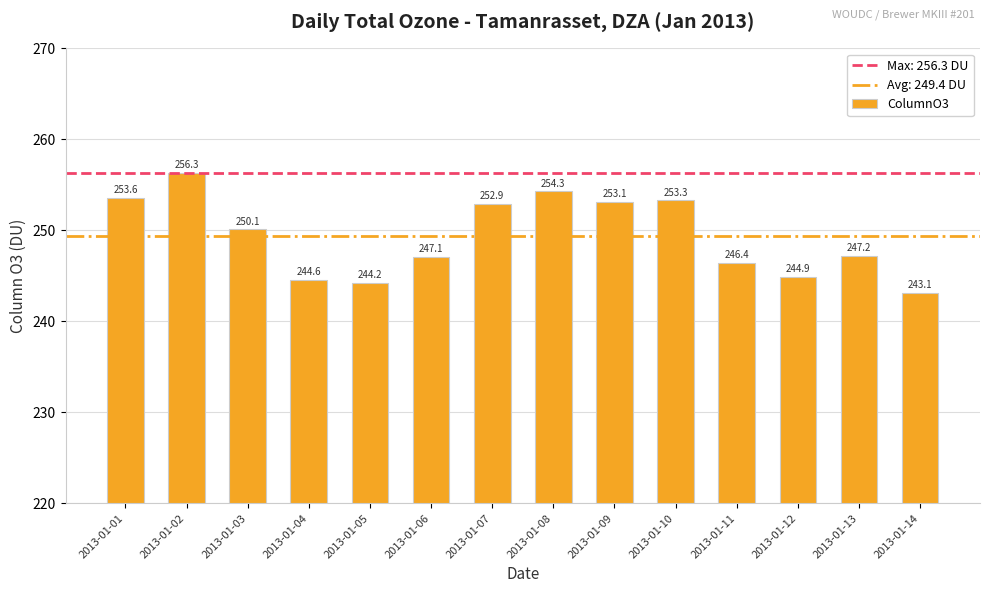

The value at 2013-01-04 is 422.2. True or false?

False